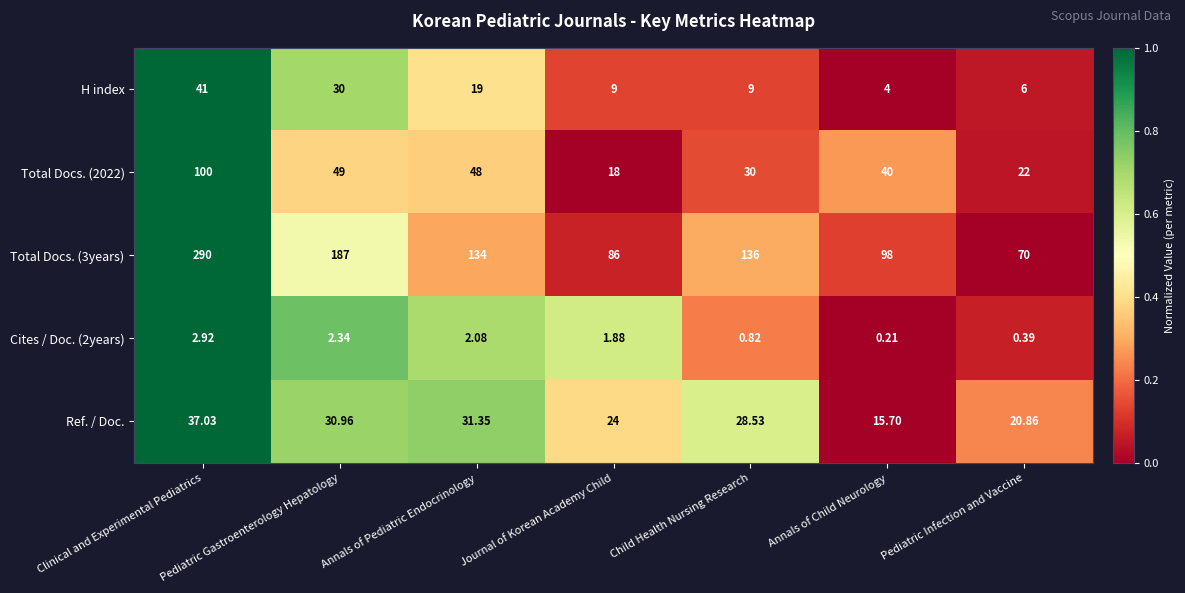

At which category is the sum across all series the highest?

Clinical and Experimental Pediatrics